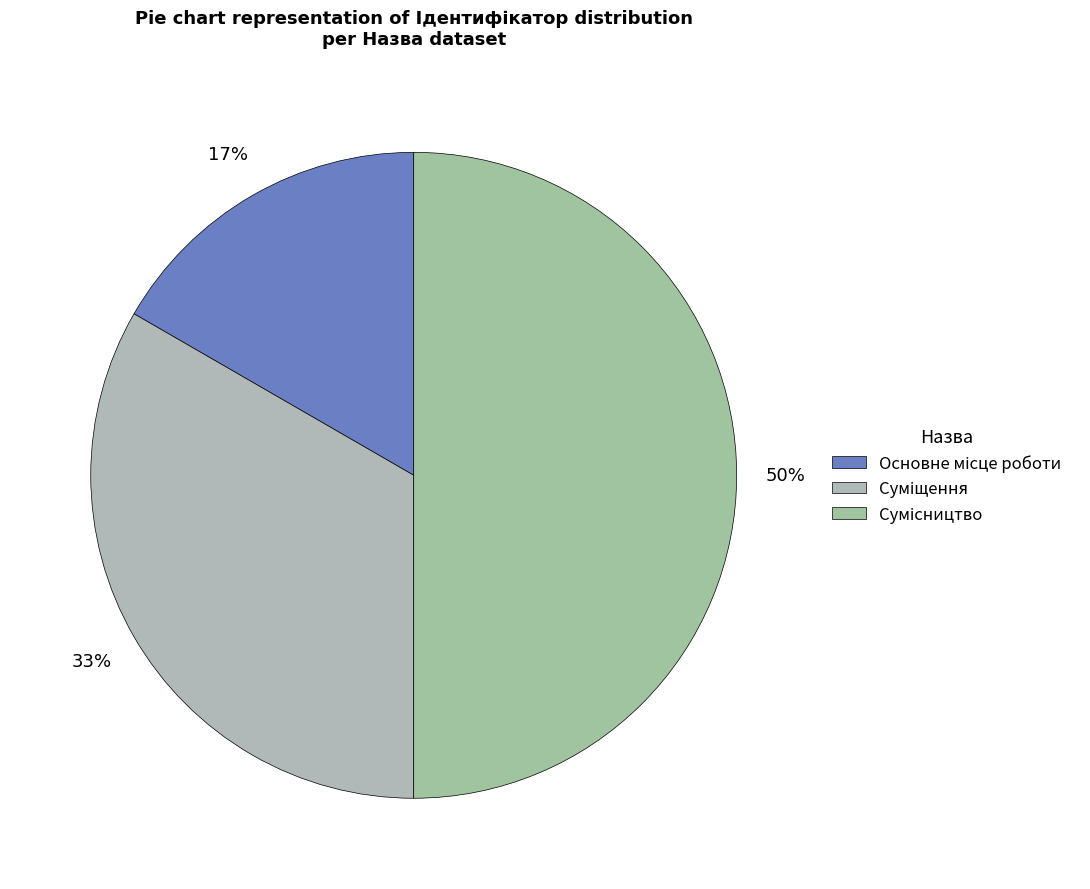

To the nearest percent, what percentage of the pie is Основне місце роботи?

17%